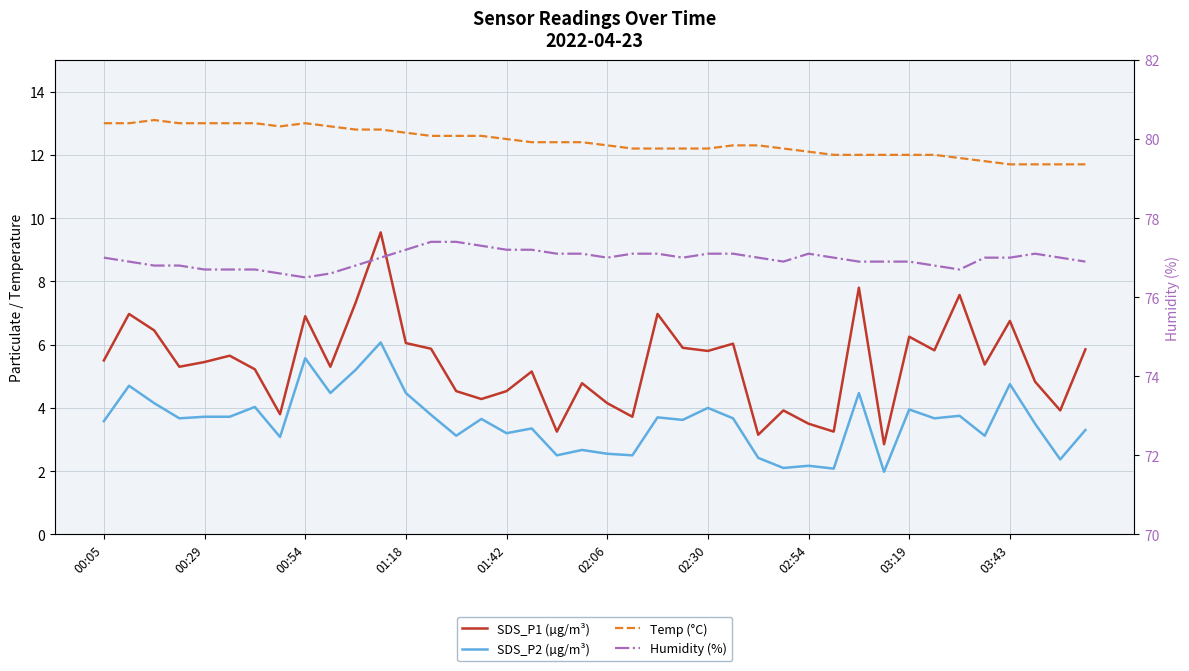

Is it true that SDS_P1 (µg/m³) equals 5.5 at 00:05?

True